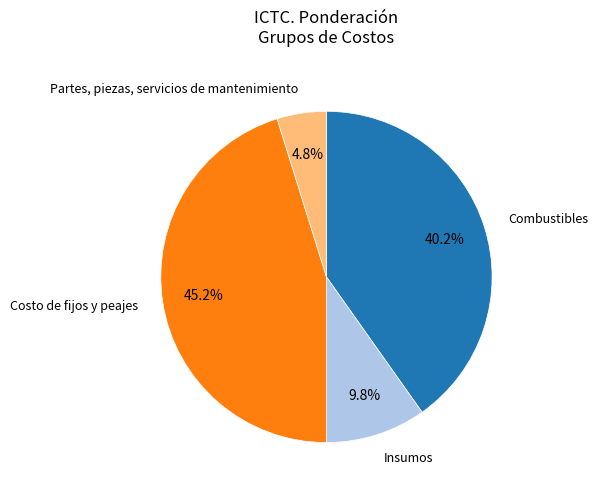

Is there a majority slice in this chart?

No